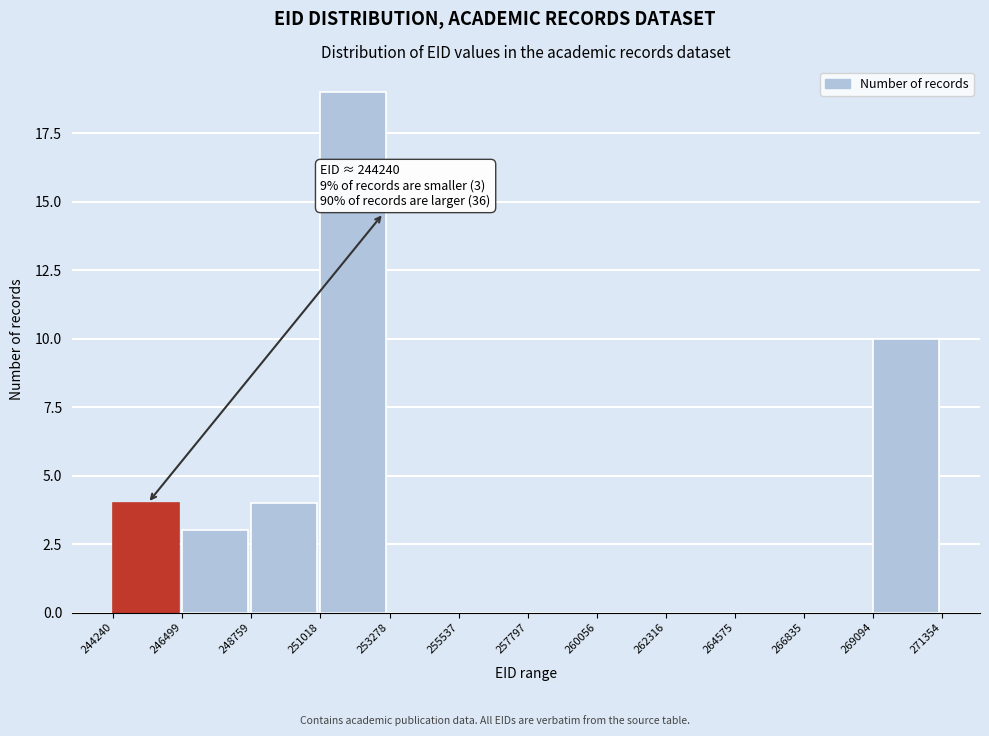

Which range on the x-axis has the tallest bar?

251018 to 253278